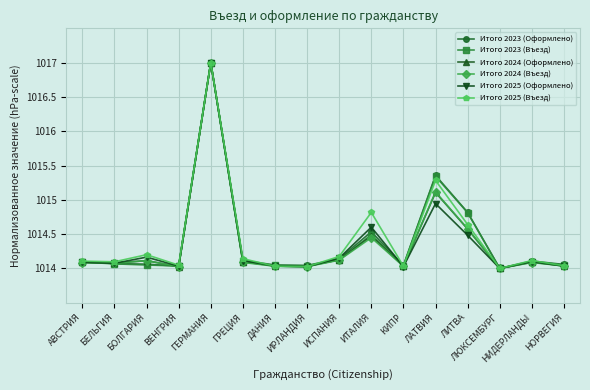

What is the maximum value shown in the chart?

1017.0